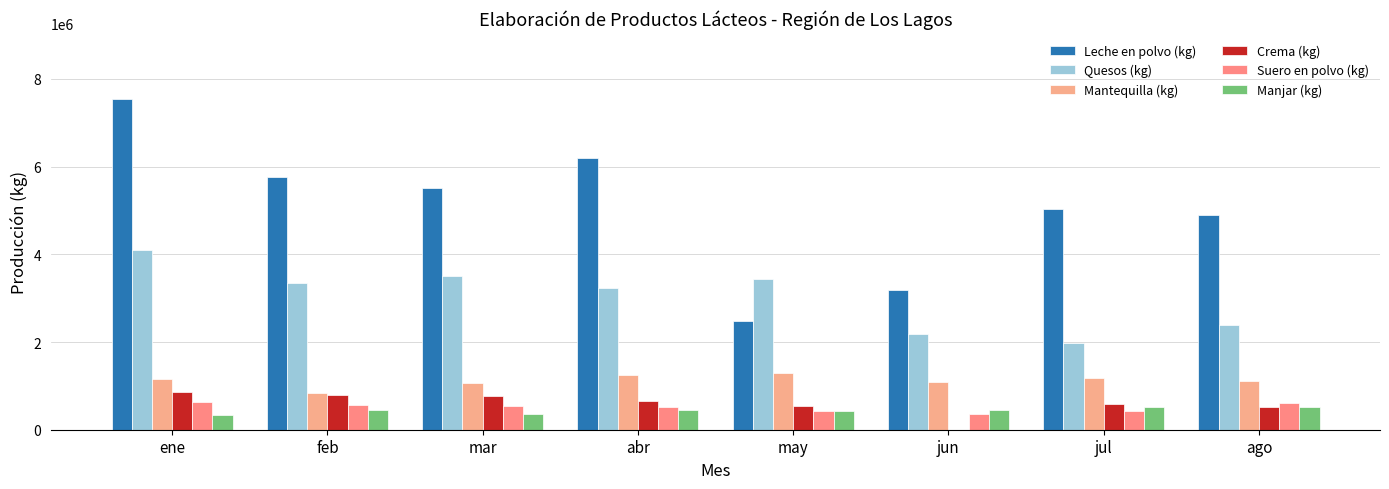

How many groups of bars are there?

8